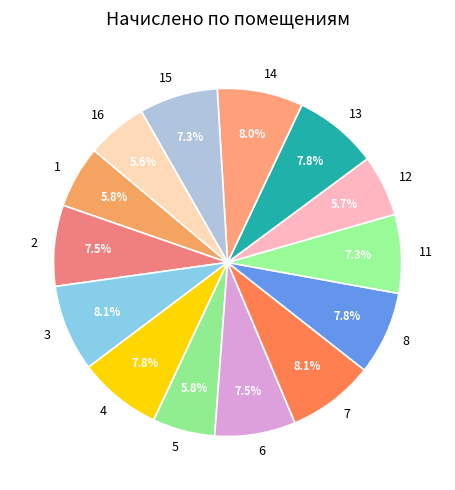

The 11 slice represents 7% of the pie. True or false?

True